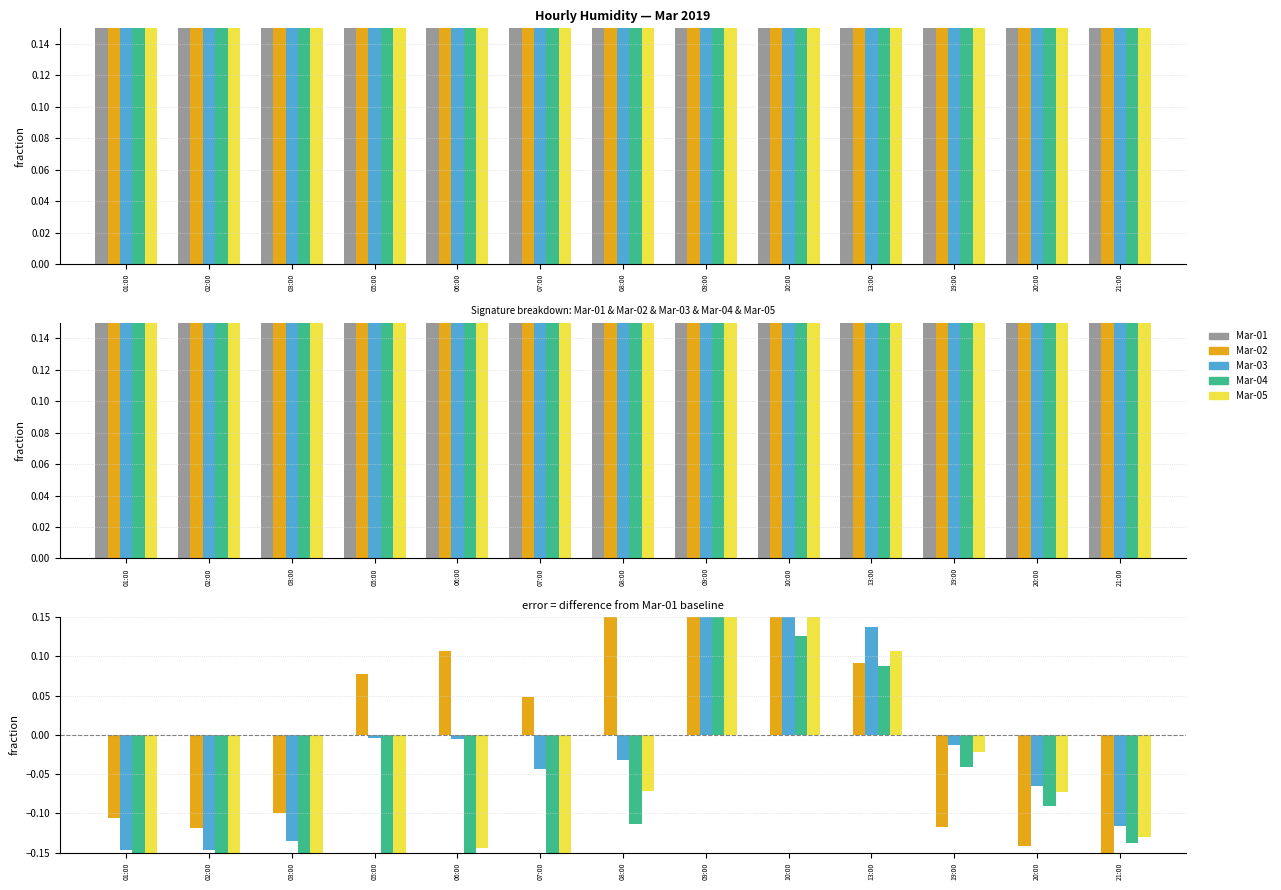

Between 21:00 and 03:00, which is larger?

21:00